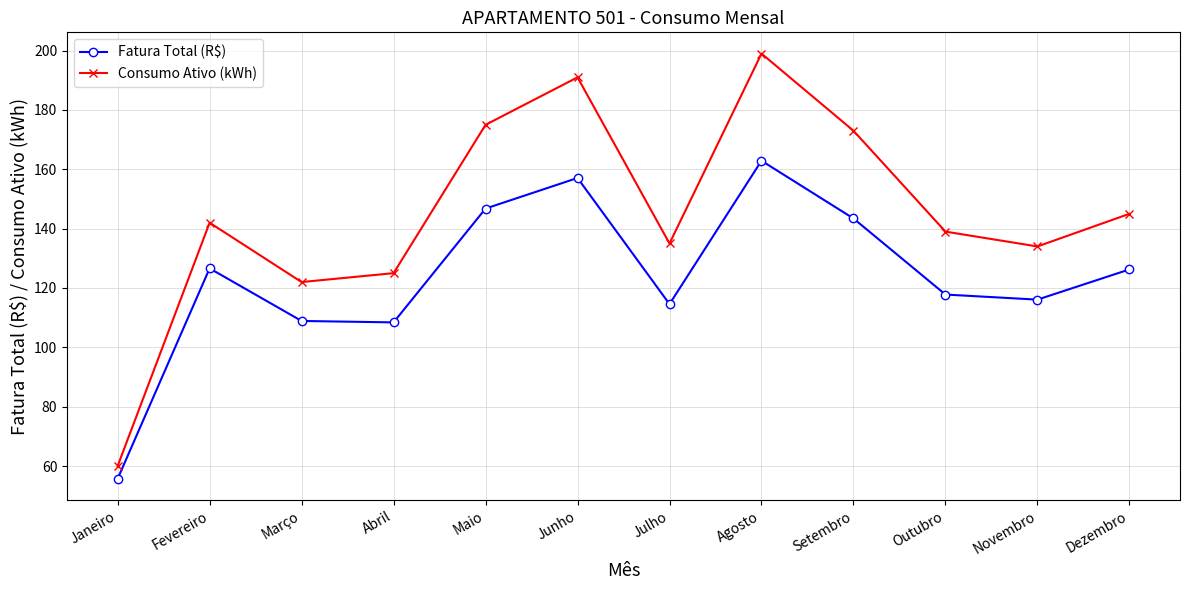

How many values in the Fatura Total (R$) series are below 126?

6